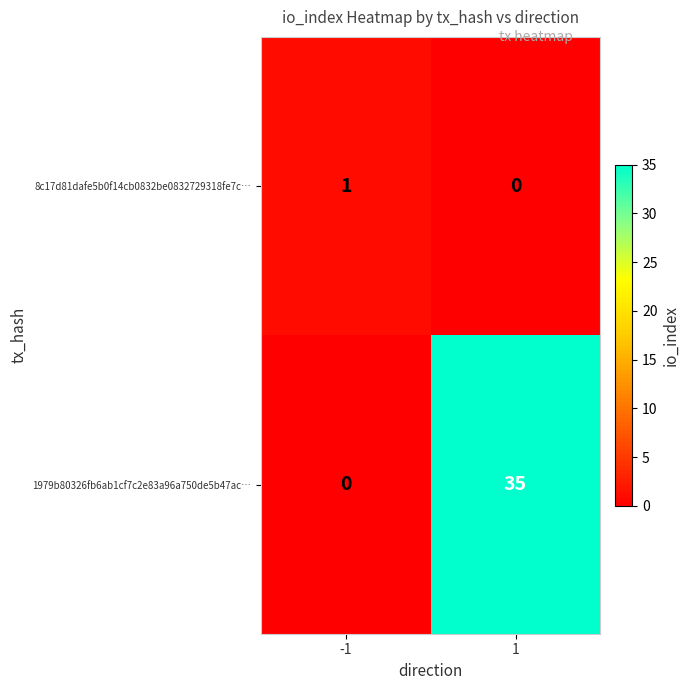

What is the total value across all series at 1?

35